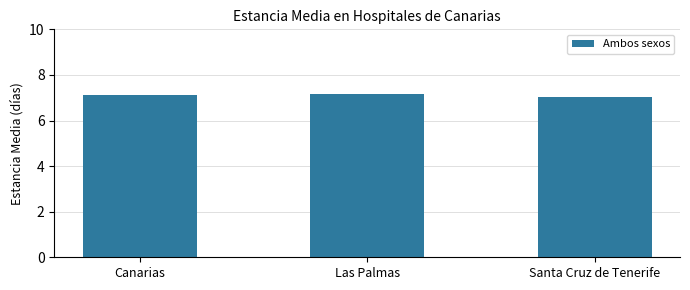

What is the change in value from Canarias to Las Palmas?

+0.1